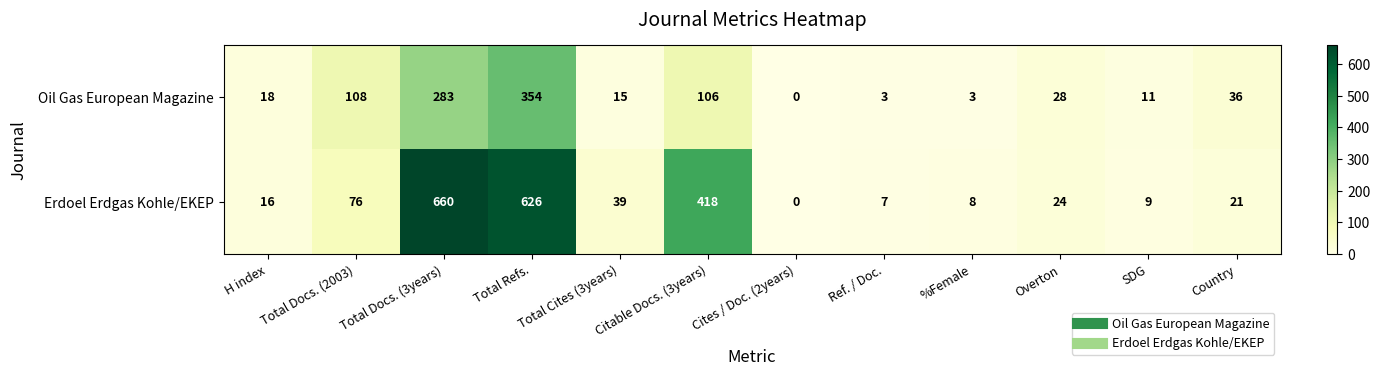

What is the difference between the Erdoel Erdgas Kohle/EKEP values at Overton and %Female?

16